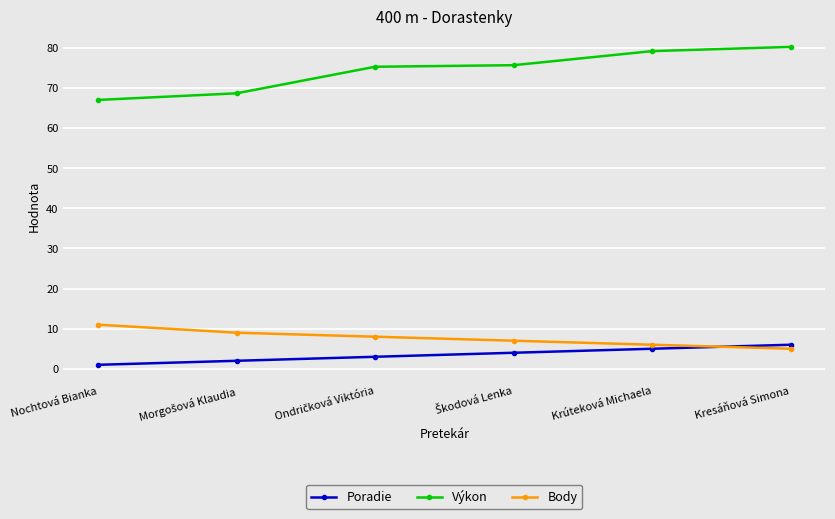

At how many categories does at least one series exceed 55?

6